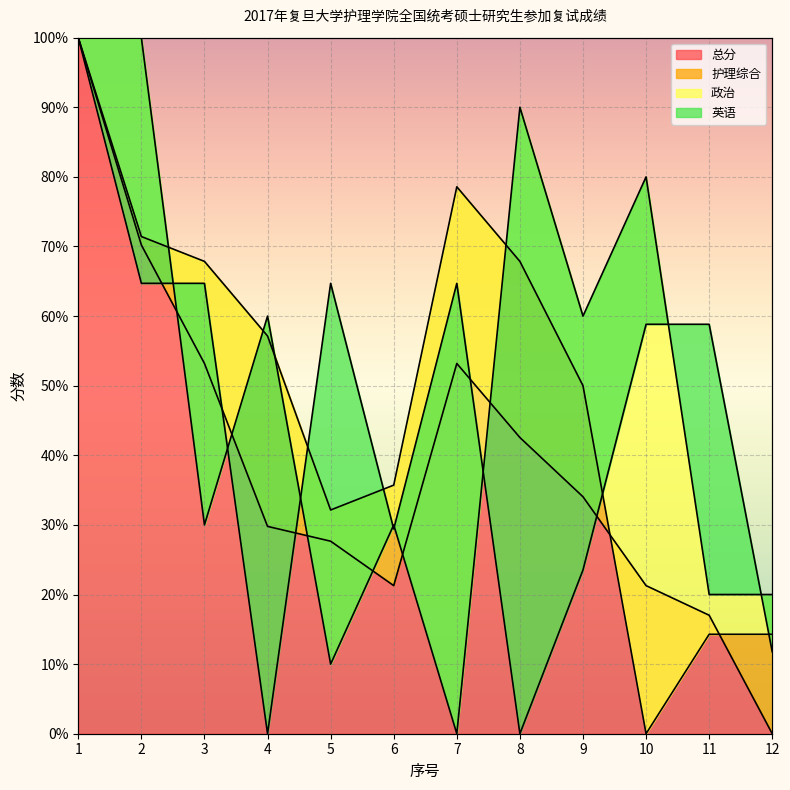

Which series has the widest spread of values?

总分